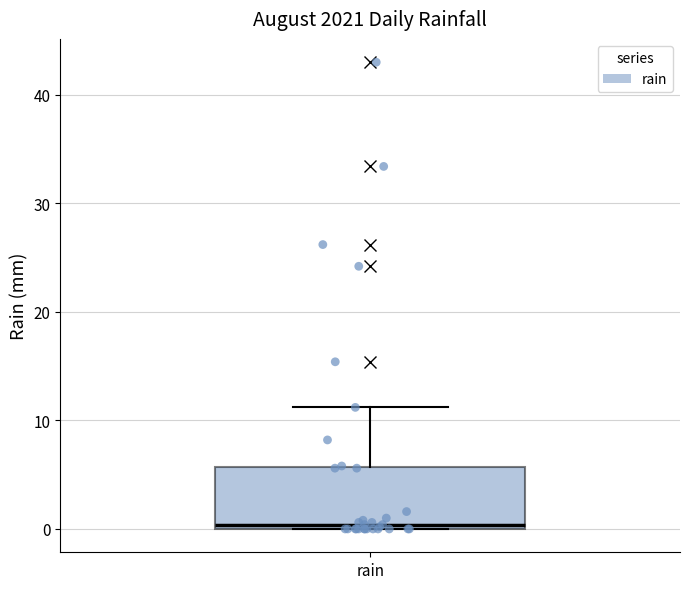

Transcribe this box plot: give where the median line is, the range the box spans, and where the two whiskers end, as read against the y-axis. The values are not printed on the chart, so give them approximately, as read against the axis.

median 0 (just above the box's lower edge), box 0 to 6, whiskers 0 to 11